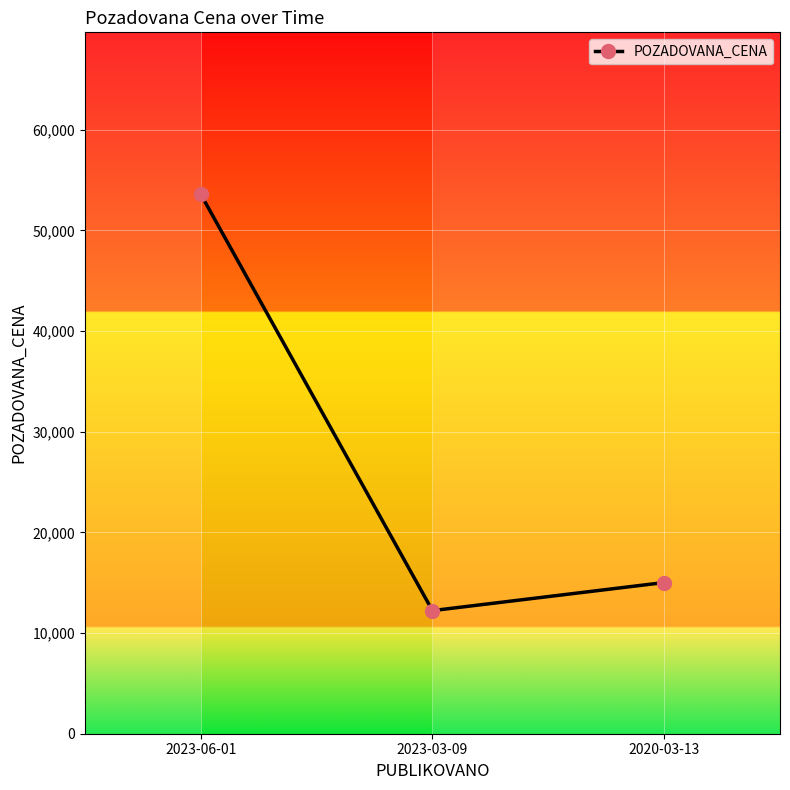

What is the smallest value displayed?

12230